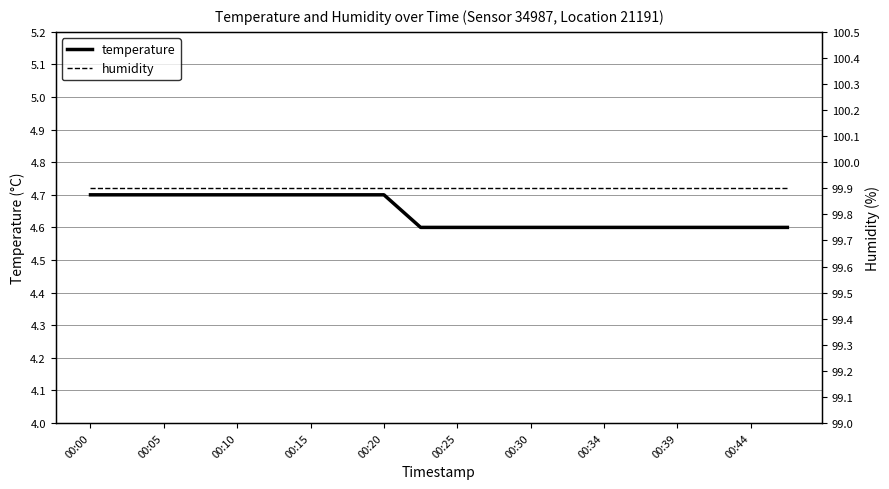

Which series has the largest total across all categories?

humidity